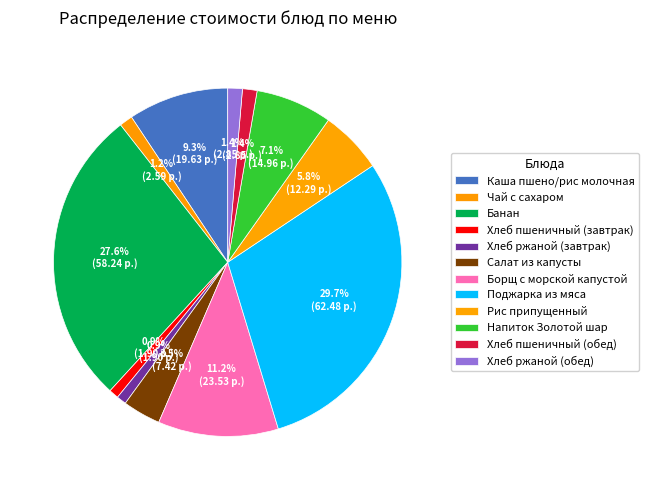

To the nearest percent, what is the difference between the Хлеб пшеничный (обед) and Борщ с морской капустой slice percentages?

10%